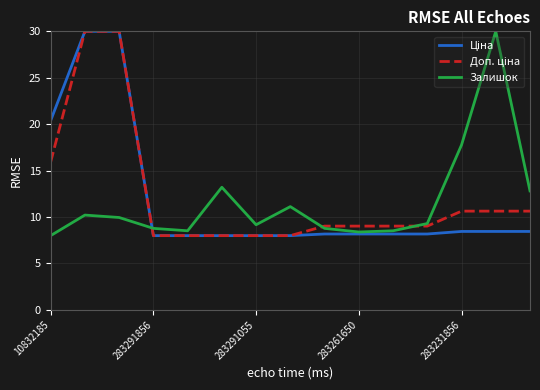

Count the number of data series in this chart.

3